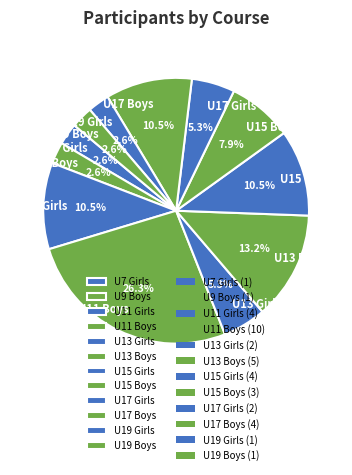

What percentage is NOT represented by U17 Girls?

94.7%